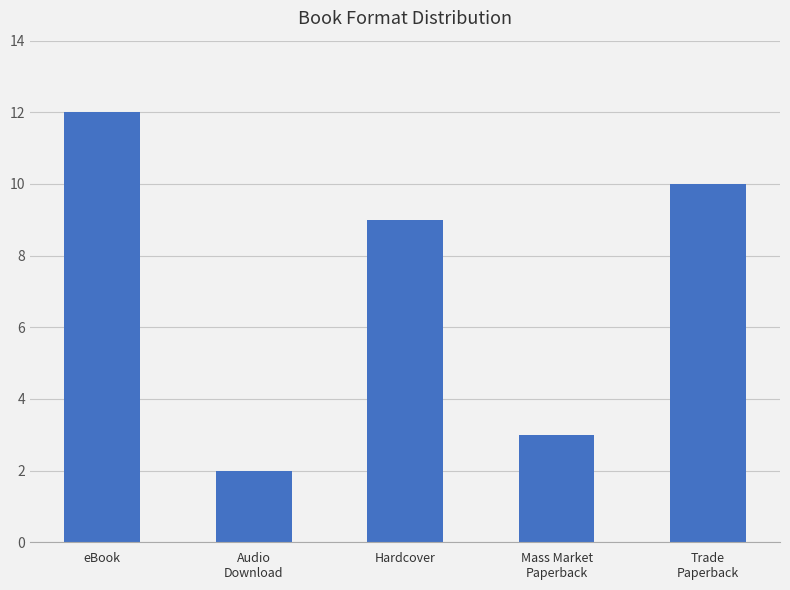

Approximately how many times larger is the value at Audio
Download compared to Mass Market
Paperback?

0.7